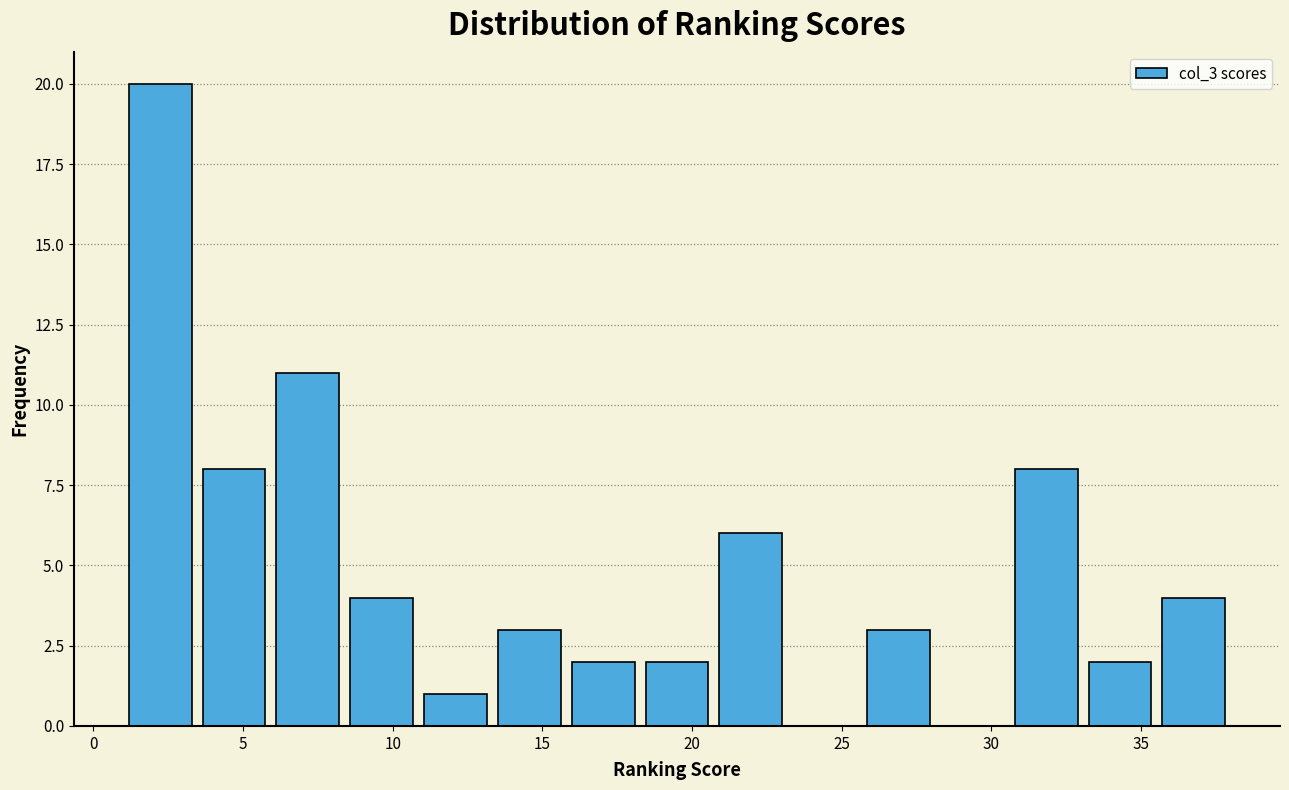

What is the height of the bar covering 35.5 to 38.0 on the x-axis? Neither the bar edges nor the heights are printed on the chart, so give them approximately, as read against the axes.

4